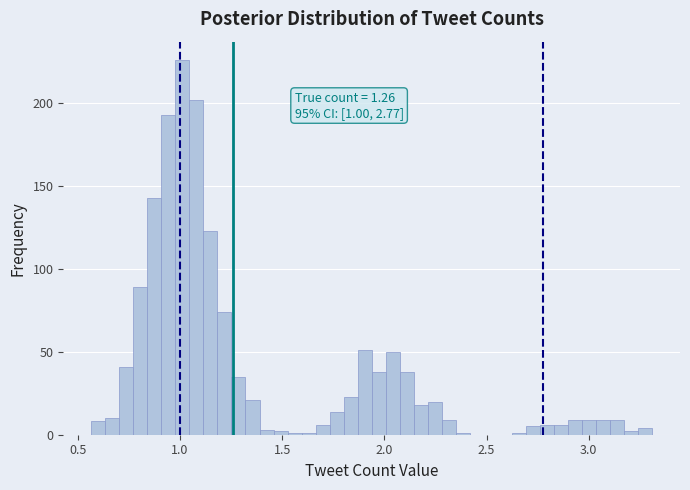

Read against the x-axis, roughly where is the centre of the tallest bar?

1.00